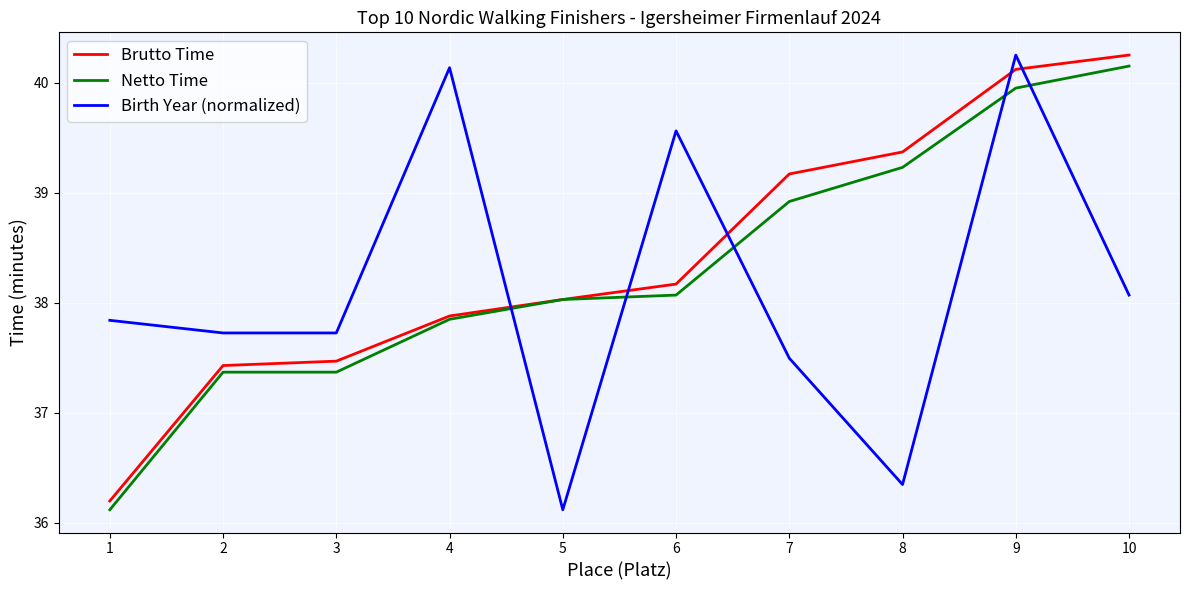

Is it true that Brutto Time equals 37.4 at 2?

True